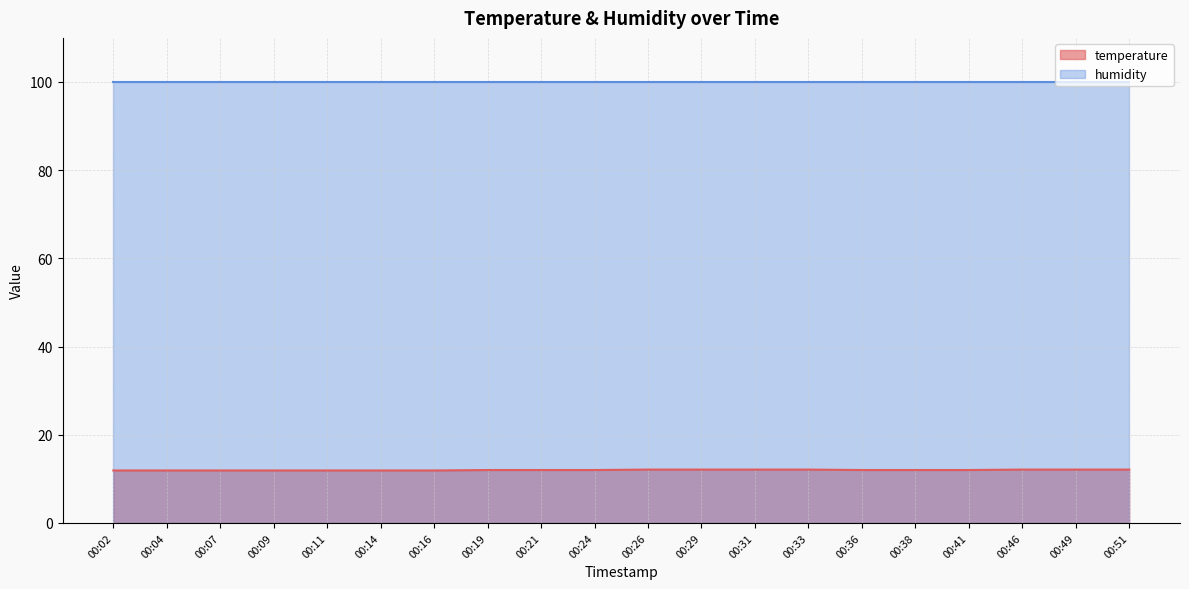

At which label is the value closest to 12?

00:19